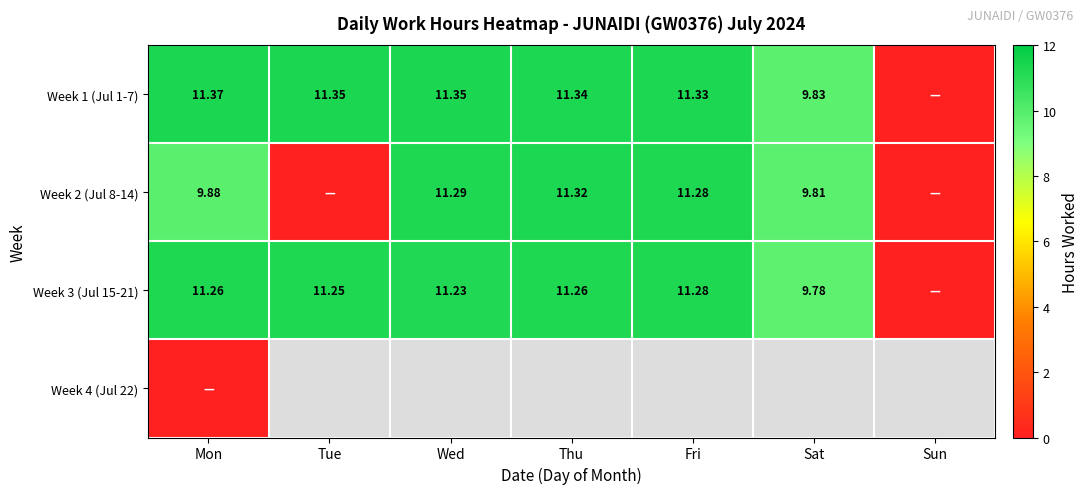

Is it true that Week 3 (Jul 15-21) equals 5.0 at Wed?

False